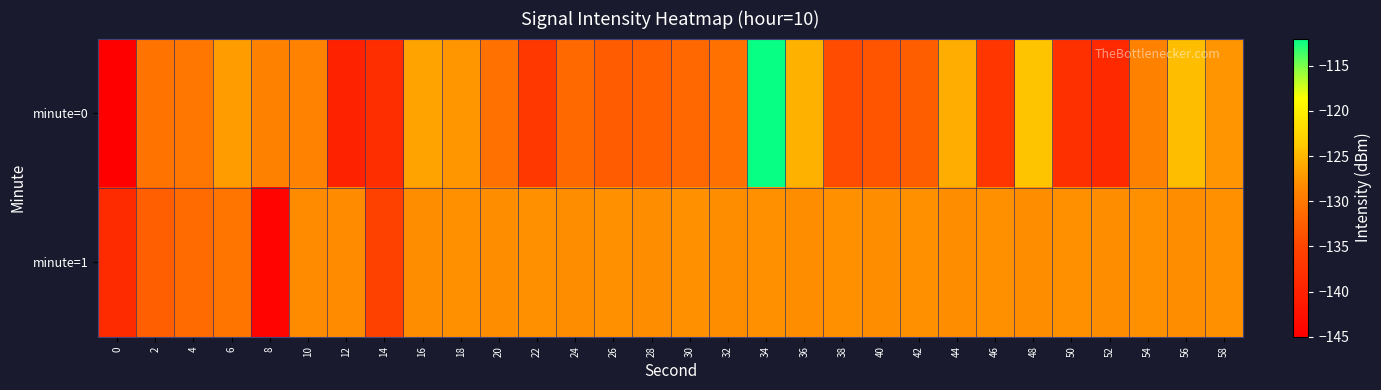

Which series changed the most between 32 and 40?

minute=0